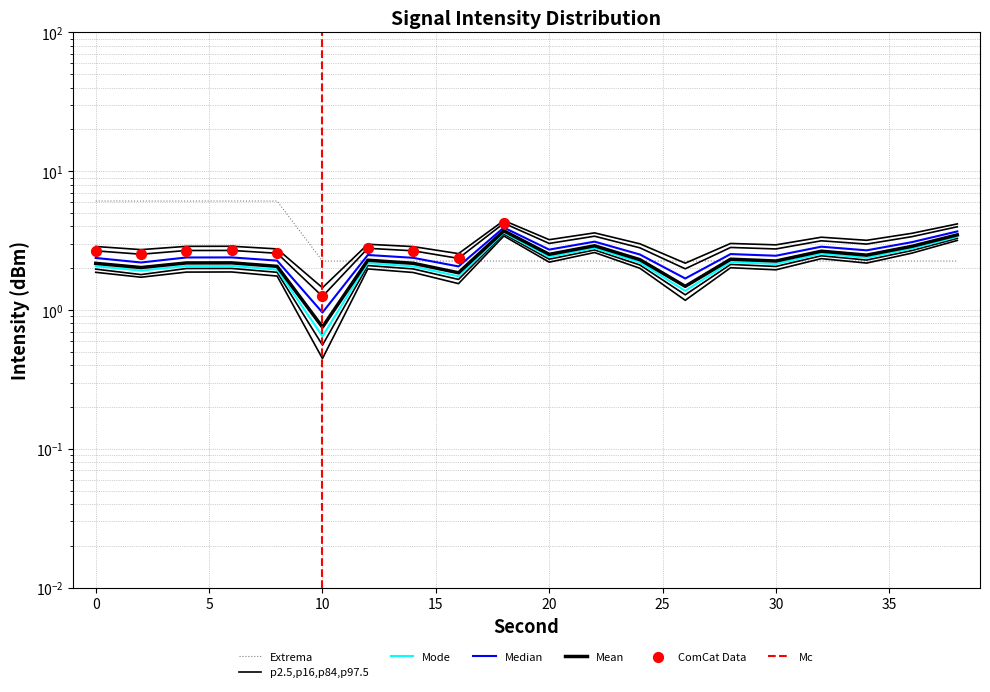

At how many categories does at least one series exceed 5?

5